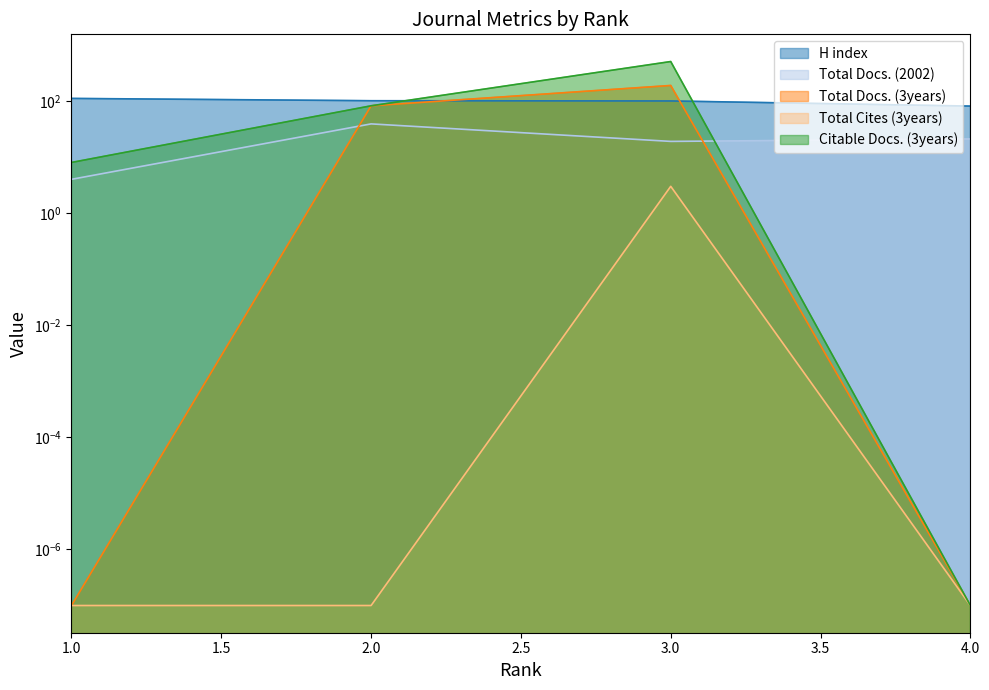

Where does the H index series first go above 101?

1